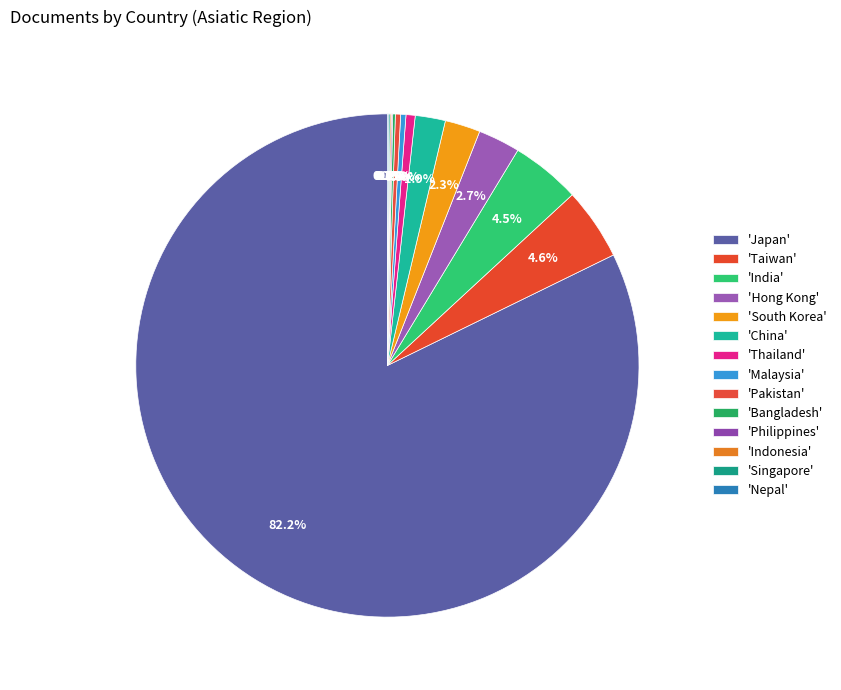

Is there any slice that represents more than half of the pie?

Yes